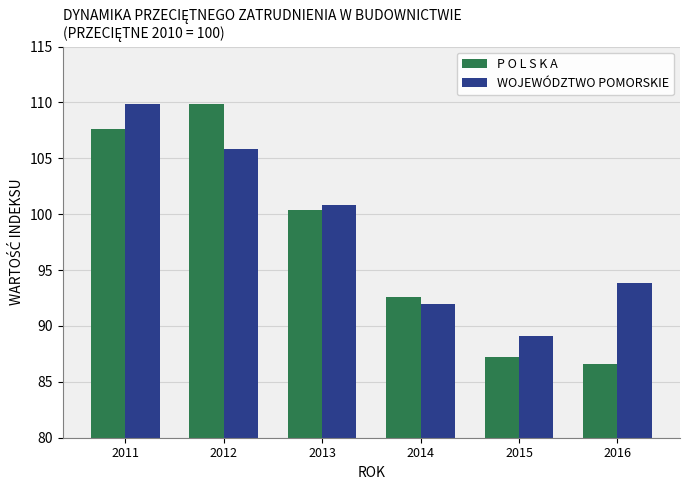

What is the sum of all P O L S K A values?

584.2